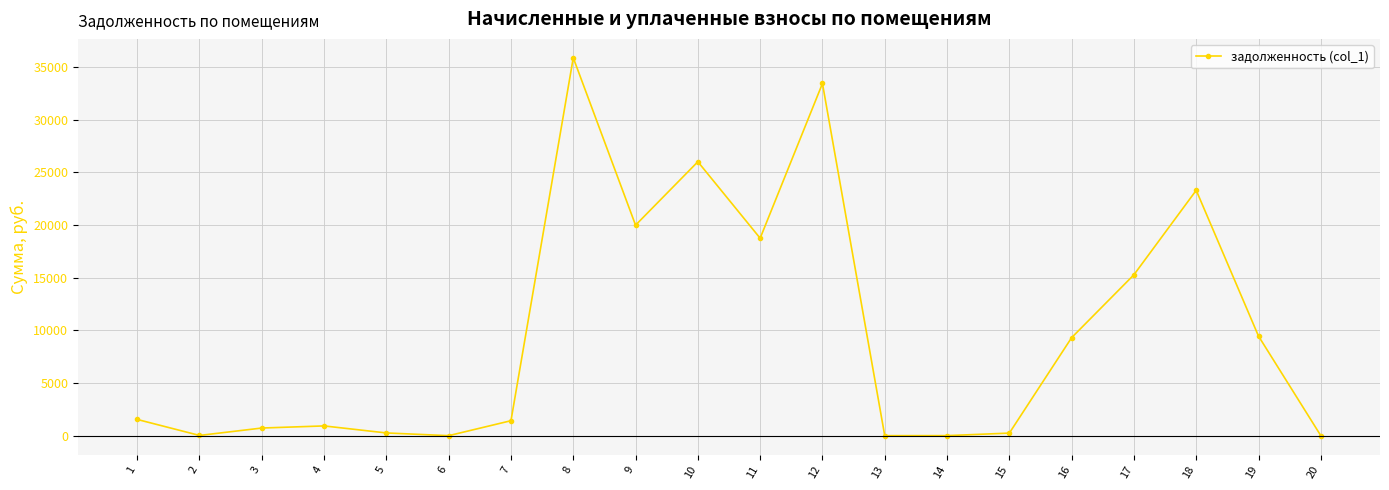

True or false: there are more than 1 points higher than both neighbors.

True